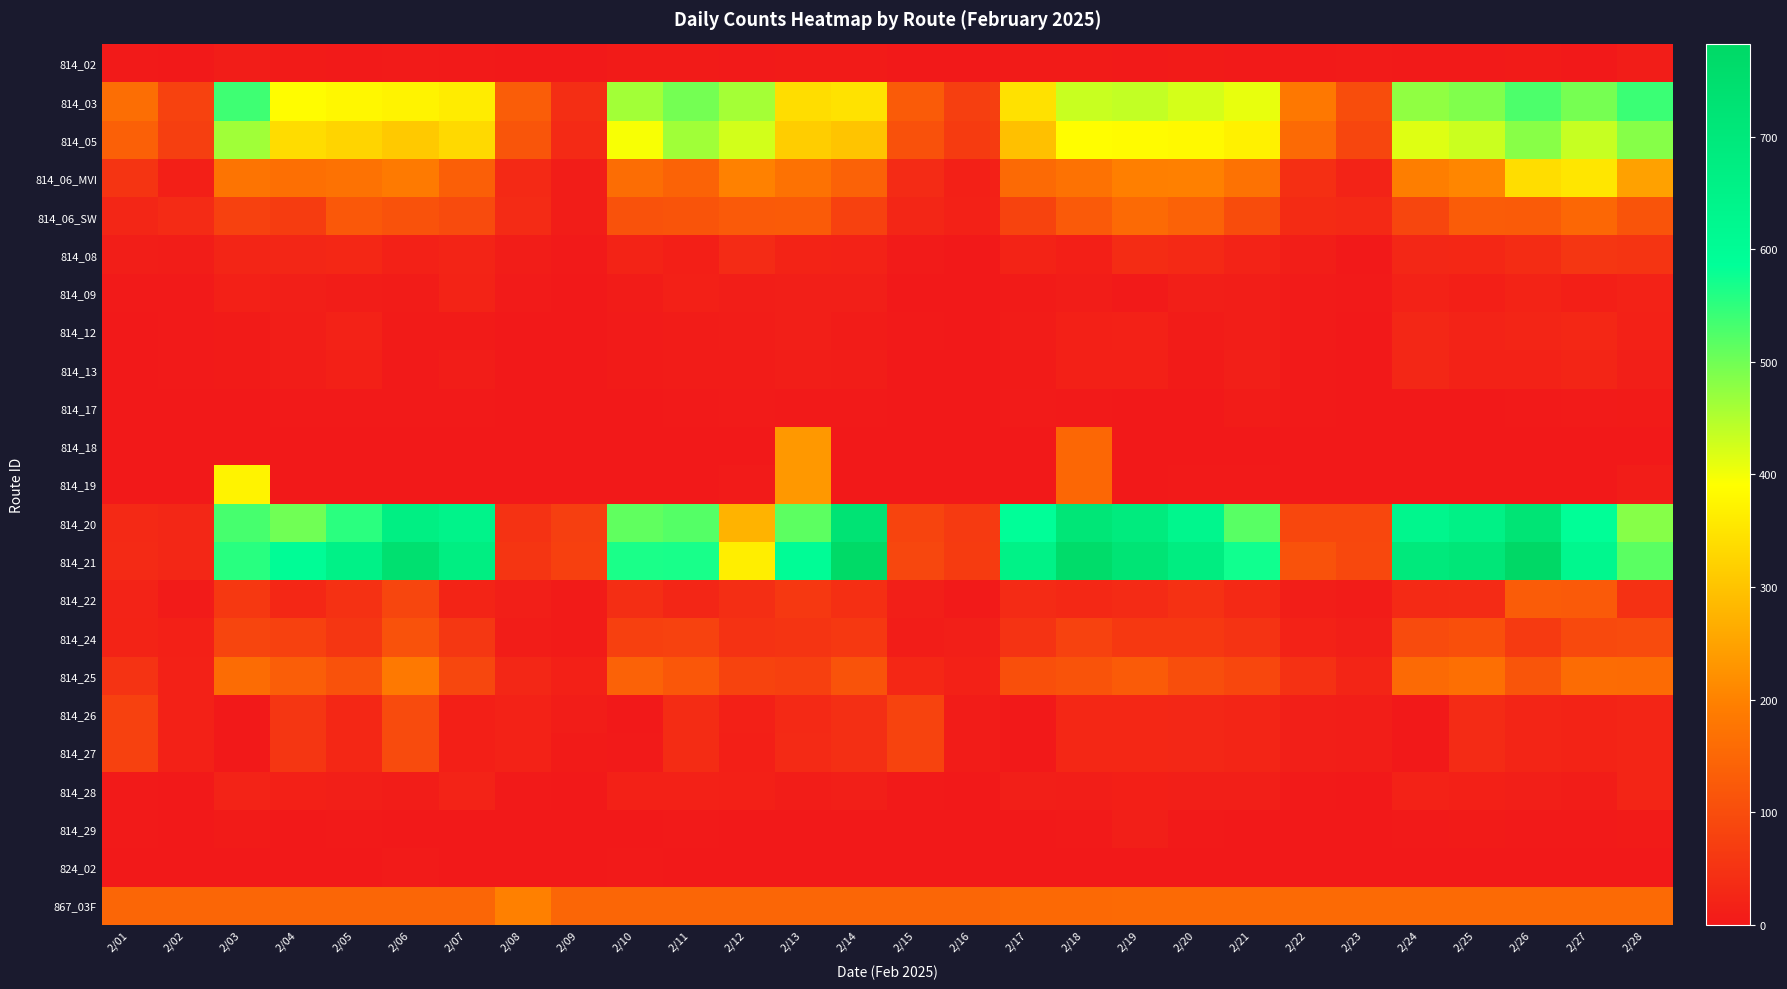

Rank the series at 2/24 from lowest to highest value.

814_18, 814_19, 814_26, 814_27, 824_02, 814_17, 814_02, 814_29, 814_09, 814_28, 814_12, 814_13, 814_08, 814_22, 814_06_SW, 814_24, 867_03F, 814_25, 814_06_MVI, 814_05, 814_03, 814_20, 814_21